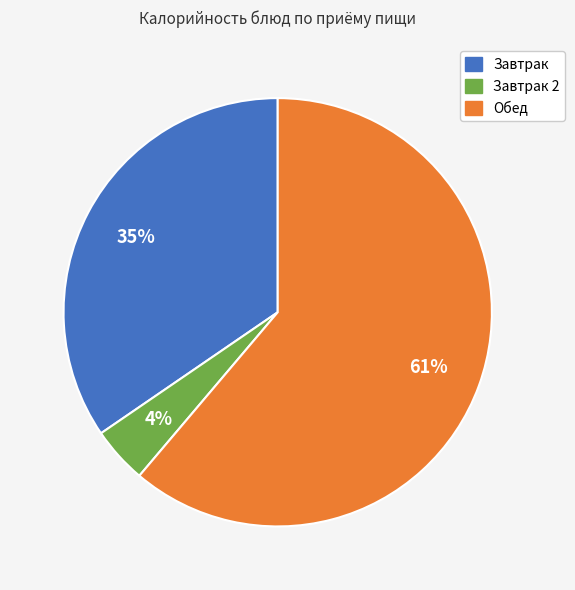

To the nearest percent, what is the average slice percentage?

33%